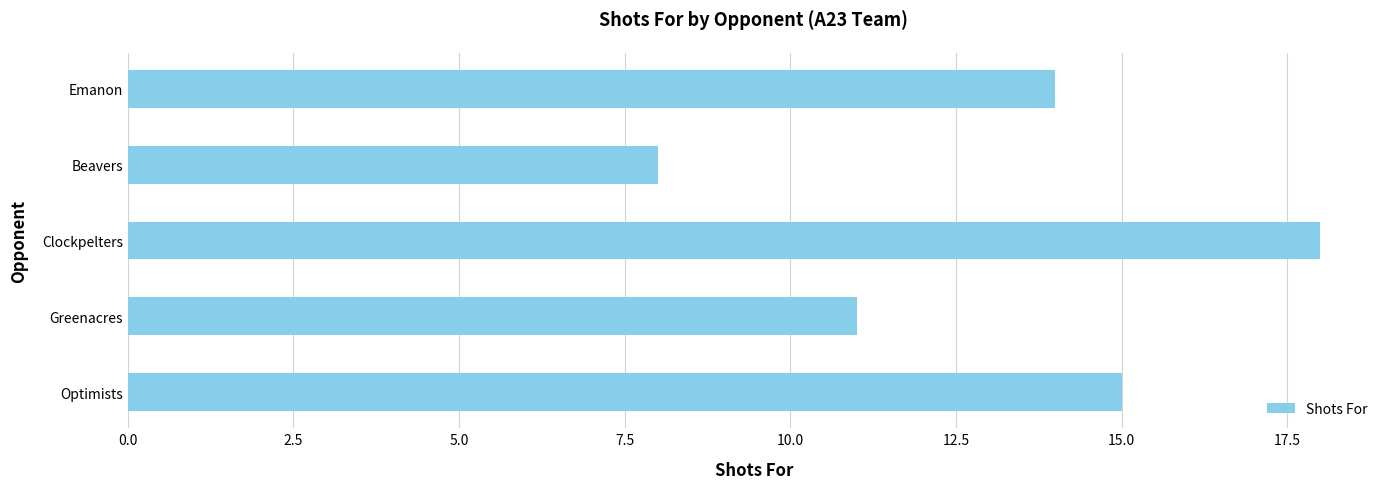

Reading top to bottom, list all the values displayed in this chart.

Emanon=14	Beavers=8	Clockpelters=18	Greenacres=11	Optimists=15